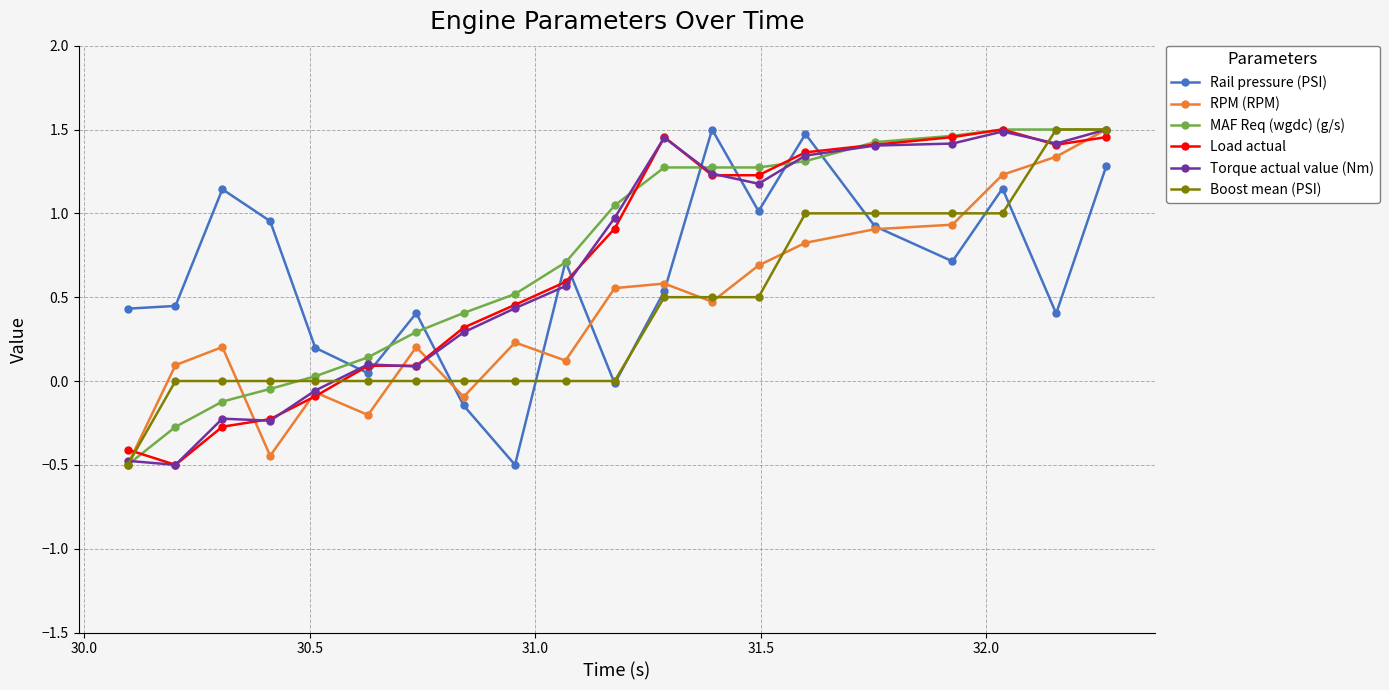

How many values in the Torque actual value (Nm) series exceed 0?

15